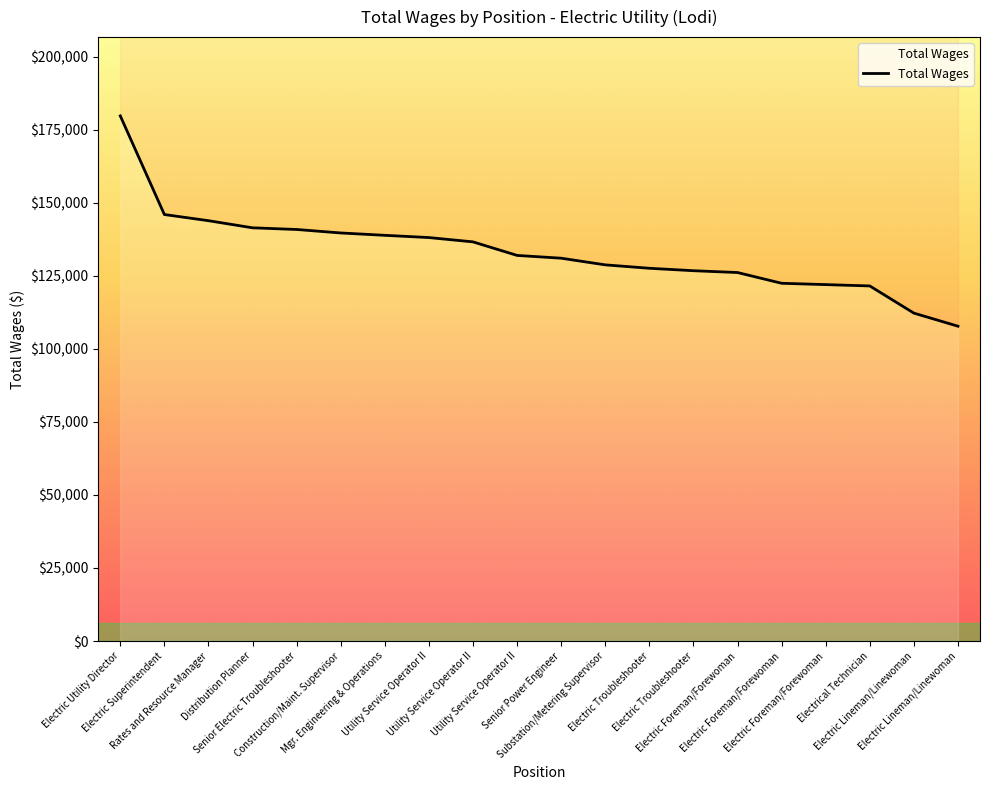

The value at Utility Service Operator II is 136578. True or false?

True